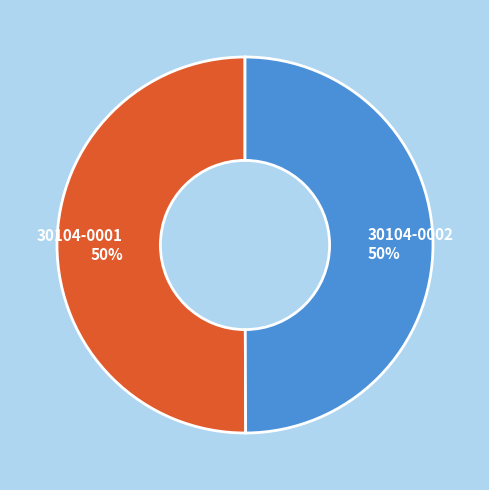

True or false: 30104-0002 accounts for 39% of the total.

False